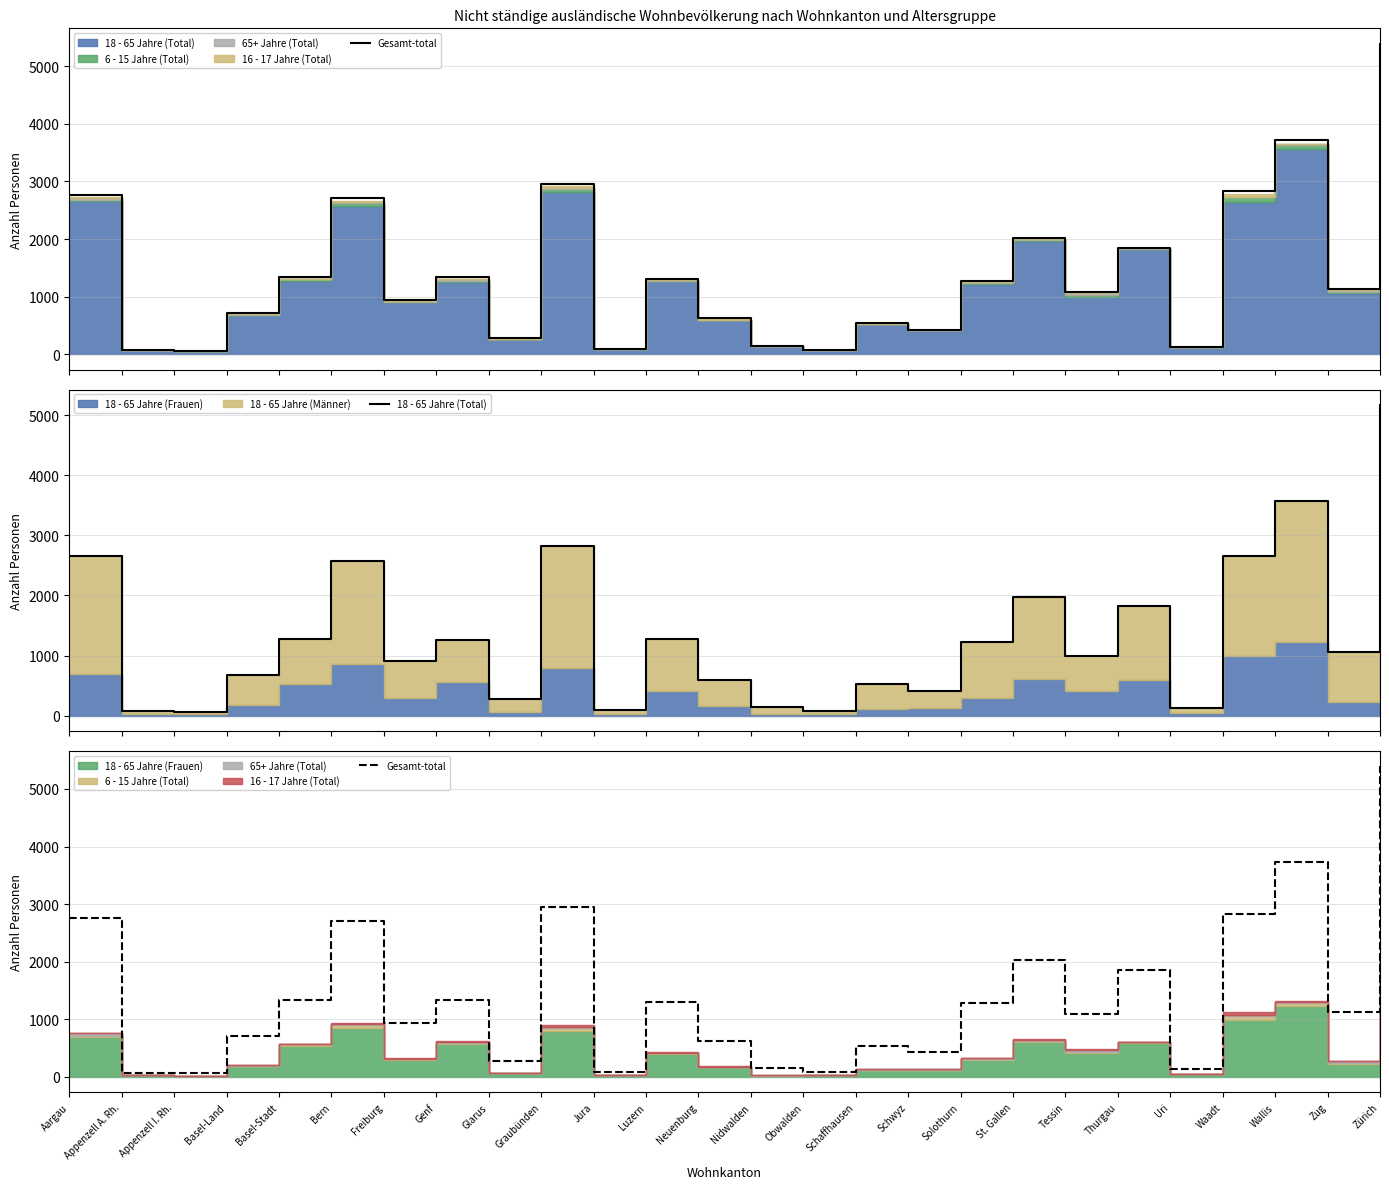

True or false: Gesamt-total and 18 - 65 Jahre (Total) intersect in this chart.

False